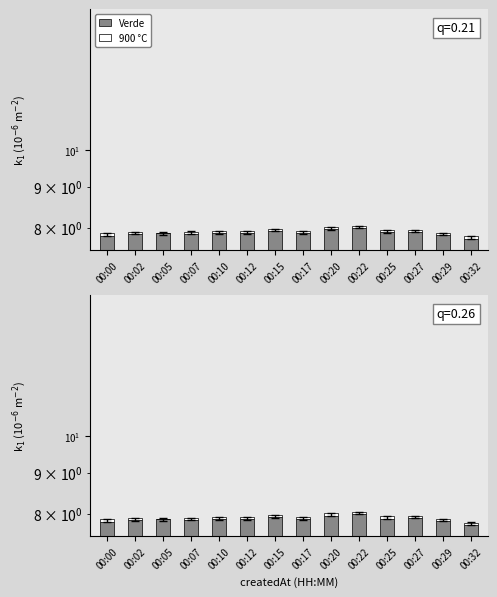

At 00:22, list the series in order from smallest to largest.

900 °C, Verde